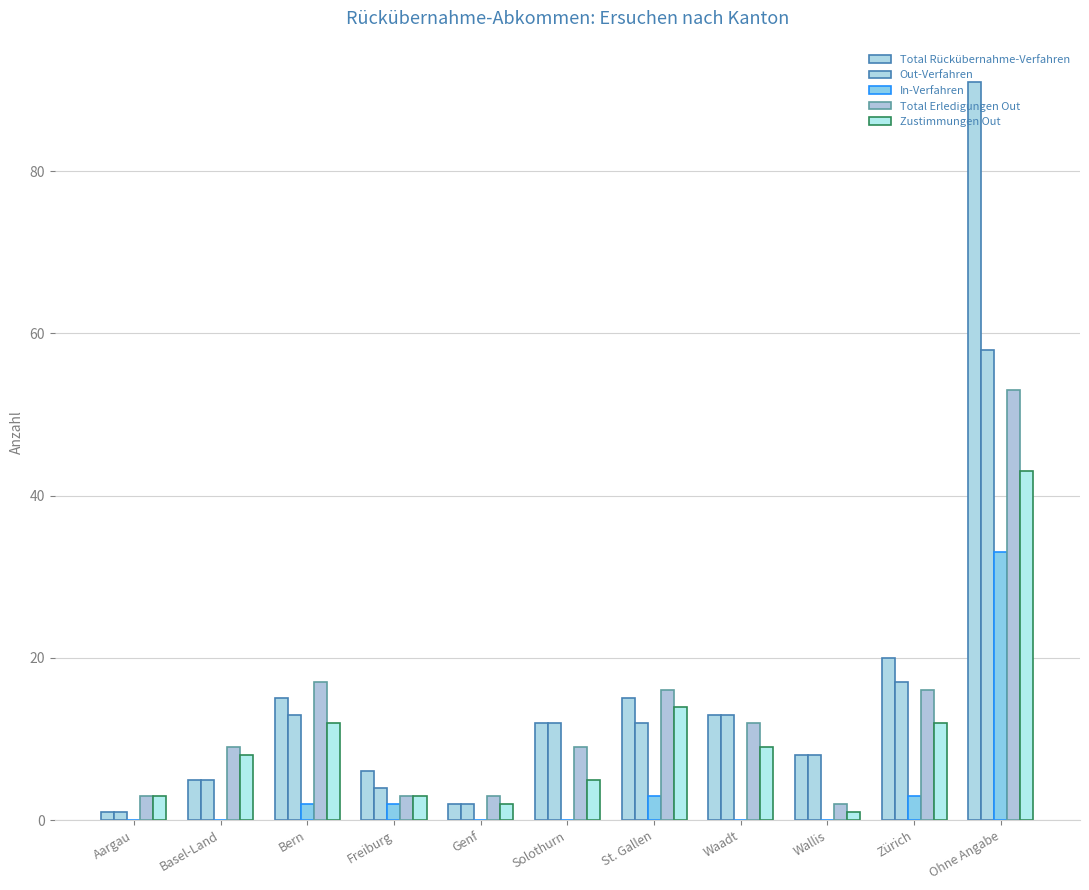

What position from the right is St. Gallen?

5